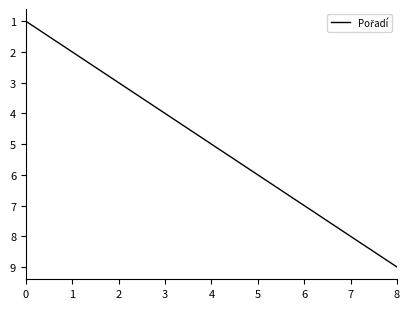

Where is the data nearest to the value 5?

4